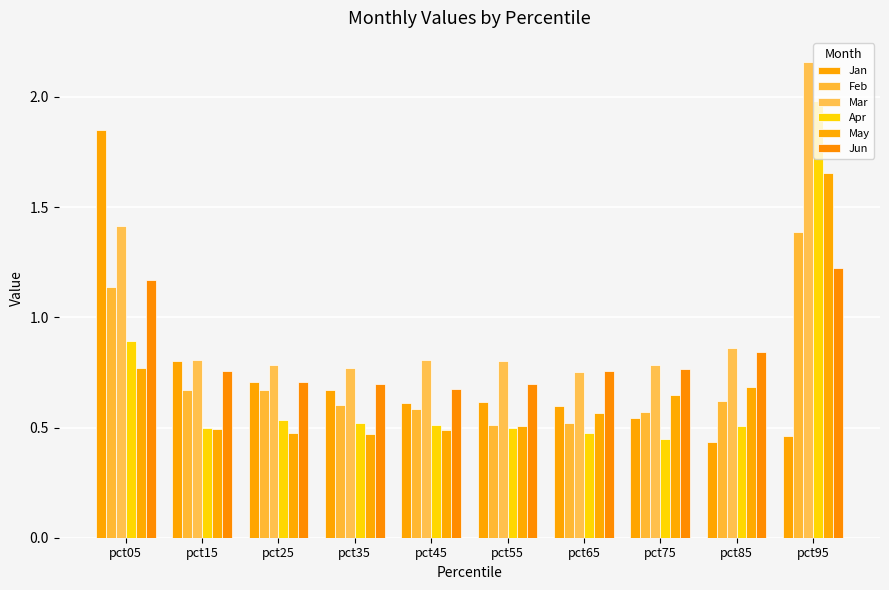

The Jan series shows 0.6 at pct45. True or false?

True